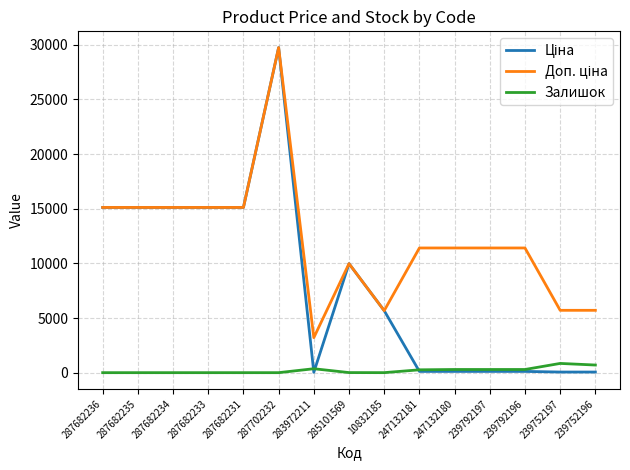

What is the difference between the highest and lowest values at 239792196?

11295.9